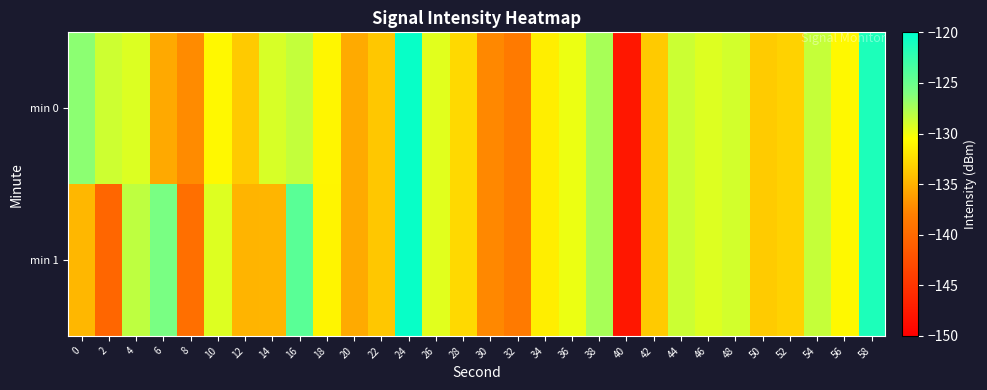

Reading left to right, extract all data points from this chart.

min 0: 0=-126.5	2=-128.8	4=-129.3	6=-135.6	8=-137.3	10=-130.9	12=-133.5	14=-129.1	16=-128.4	18=-131.0	20=-135.5	22=-133.7	24=-120.4	26=-129.5	28=-132.7	30=-137.5	32=-138.5	34=-131.5	36=-129.9	38=-127.4	40=-147.8	42=-133.6	44=-128.7	46=-129.3	48=-128.9	50=-133.5	52=-133.1	54=-128.5	56=-130.9	58=-121.4
min 1: 0=-134.7	2=-140.3	4=-128.2	6=-125.7	8=-139.5	10=-129.3	12=-134.9	14=-134.8	16=-124.3	18=-131.1	20=-135.5	22=-133.7	24=-120.4	26=-129.5	28=-132.7	30=-137.5	32=-138.5	34=-131.5	36=-129.9	38=-127.4	40=-147.8	42=-133.6	44=-128.7	46=-129.3	48=-128.9	50=-133.5	52=-133.1	54=-128.5	56=-130.9	58=-121.4